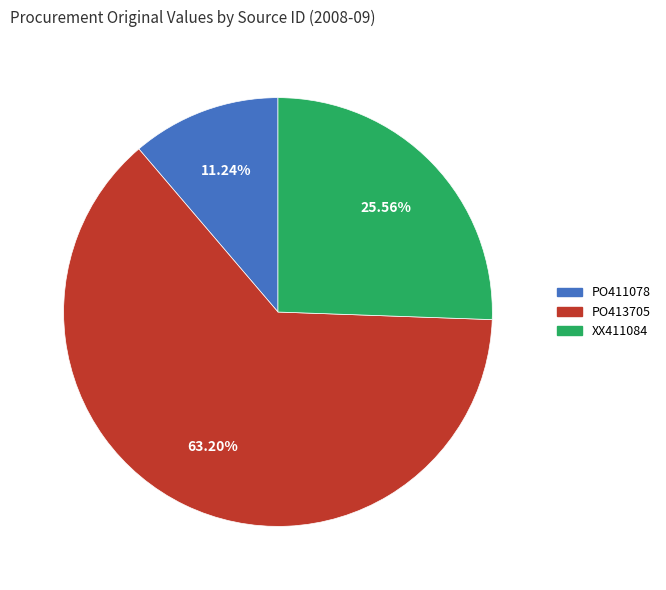

How many slices are in this pie chart?

3